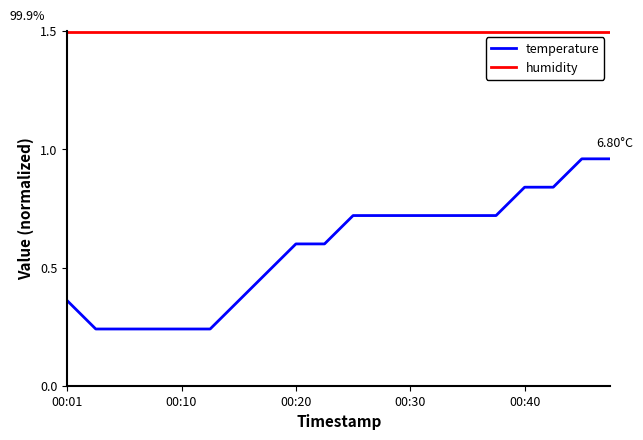

List the series in order of their overall mean, highest first.

humidity, temperature